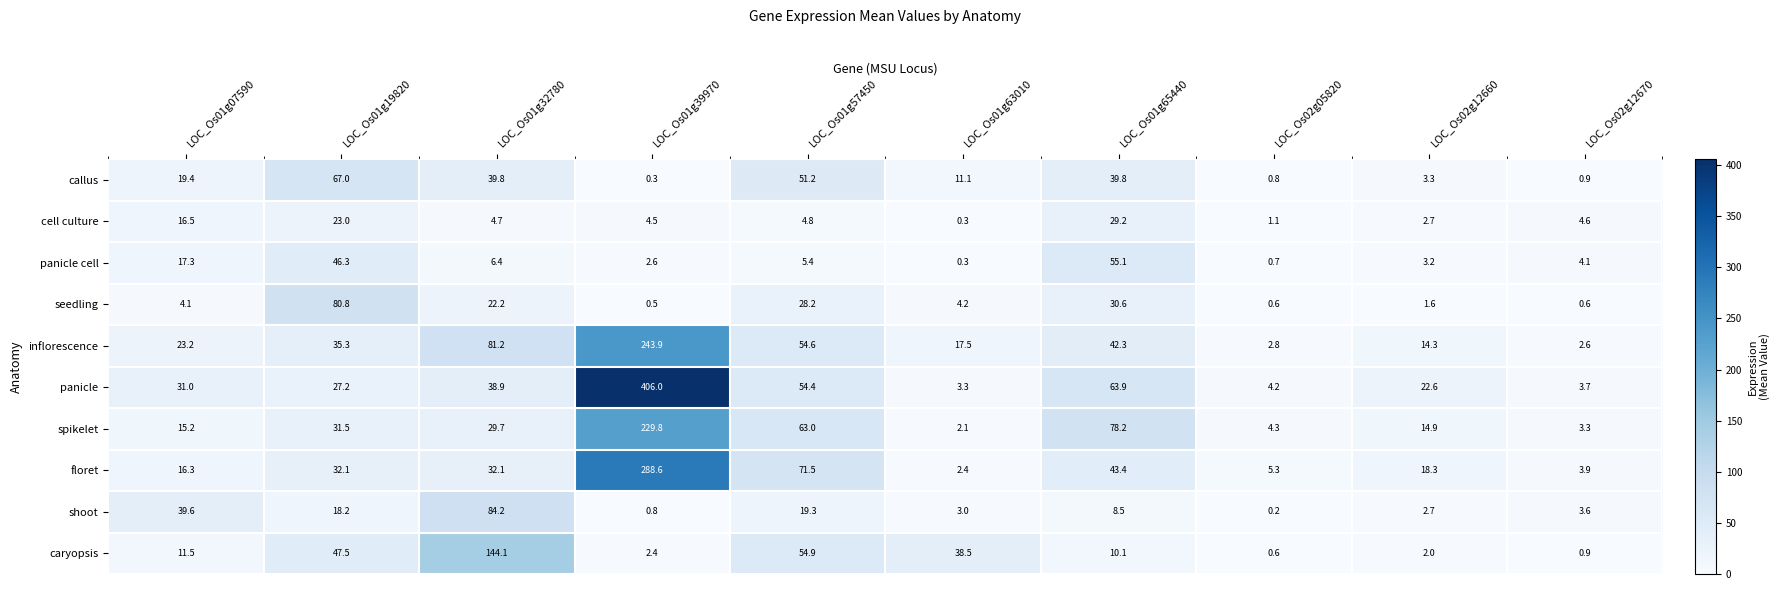

What is the spread (max minus min) of values at LOC_Os01g65440?

69.7